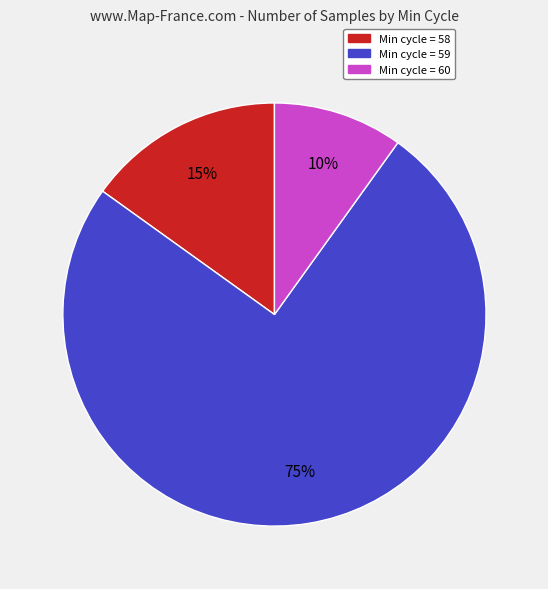

How many segments does this pie chart have?

3